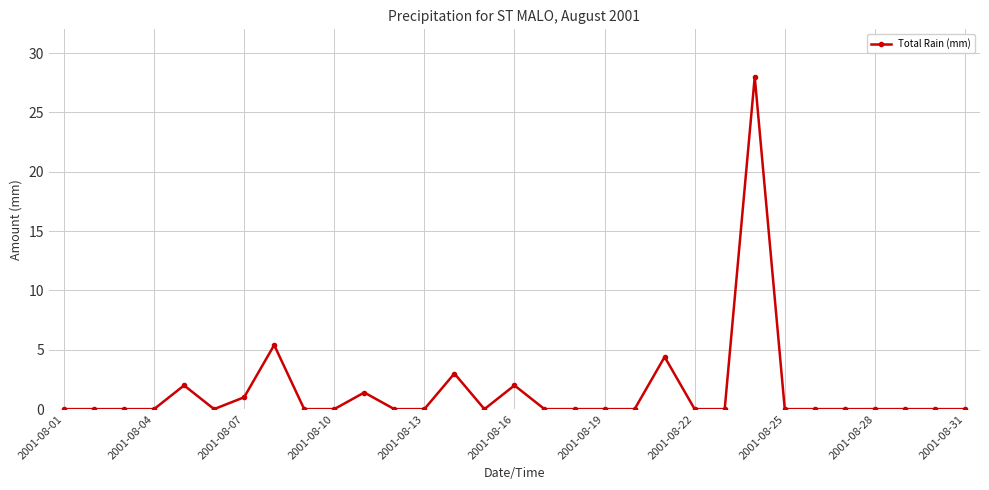

True or false: there are more than 0 points higher than both neighbors.

True